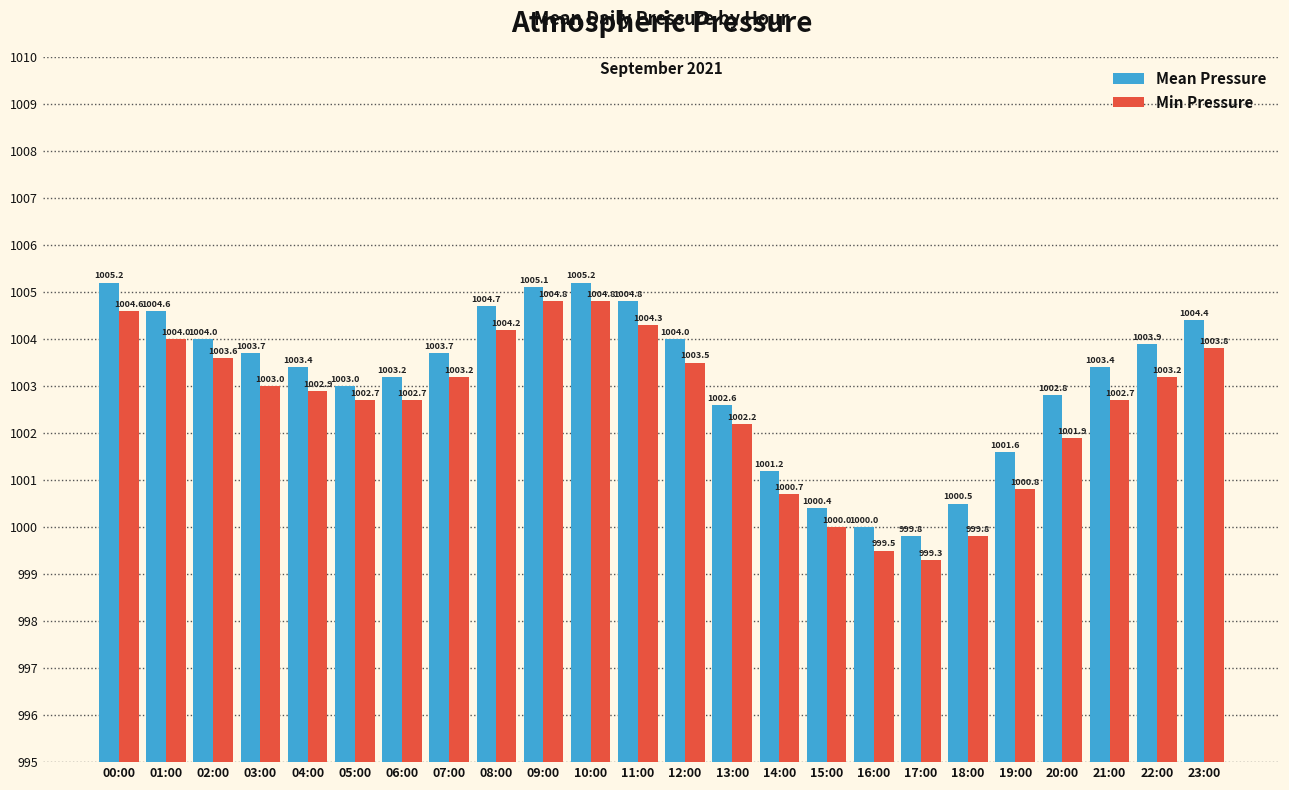

Reading left to right, transcribe all the data shown in this chart.

Mean Pressure: 00:00=1005.2	01:00=1004.6	02:00=1004.0	03:00=1003.7	04:00=1003.4	05:00=1003.0	06:00=1003.2	07:00=1003.7	08:00=1004.7	09:00=1005.1	10:00=1005.2	11:00=1004.8	12:00=1004.0	13:00=1002.6	14:00=1001.2	15:00=1000.4	16:00=1000.0	17:00=999.8	18:00=1000.5	19:00=1001.6	20:00=1002.8	21:00=1003.4	22:00=1003.9	23:00=1004.4
Min Pressure: 00:00=1004.6	01:00=1004.0	02:00=1003.6	03:00=1003.0	04:00=1002.9	05:00=1002.7	06:00=1002.7	07:00=1003.2	08:00=1004.2	09:00=1004.8	10:00=1004.8	11:00=1004.3	12:00=1003.5	13:00=1002.2	14:00=1000.7	15:00=1000.0	16:00=999.5	17:00=999.3	18:00=999.8	19:00=1000.8	20:00=1001.9	21:00=1002.7	22:00=1003.2	23:00=1003.8